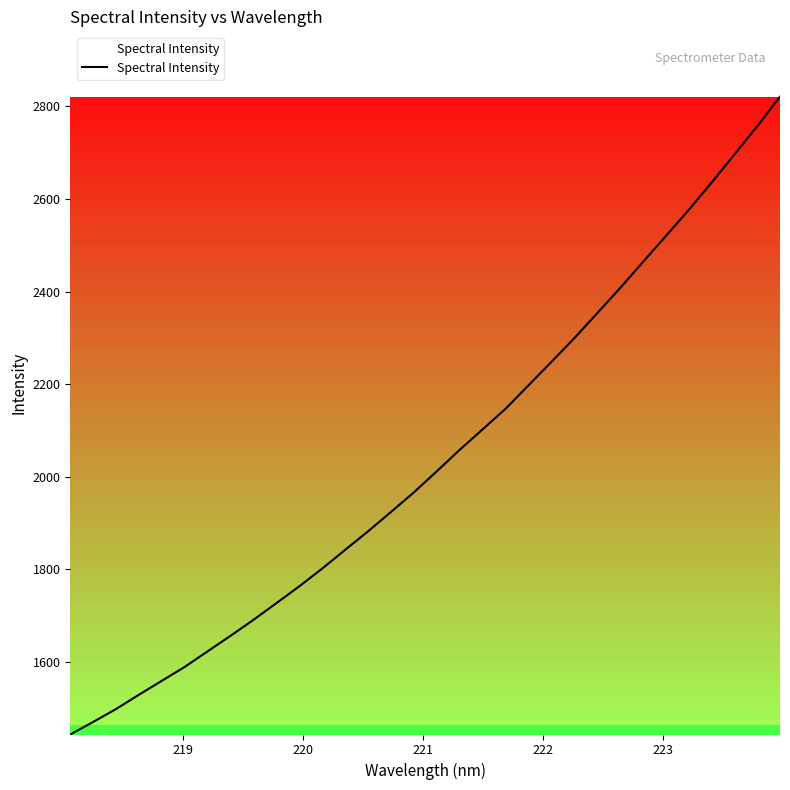

What is the greatest value displayed?

2821.0